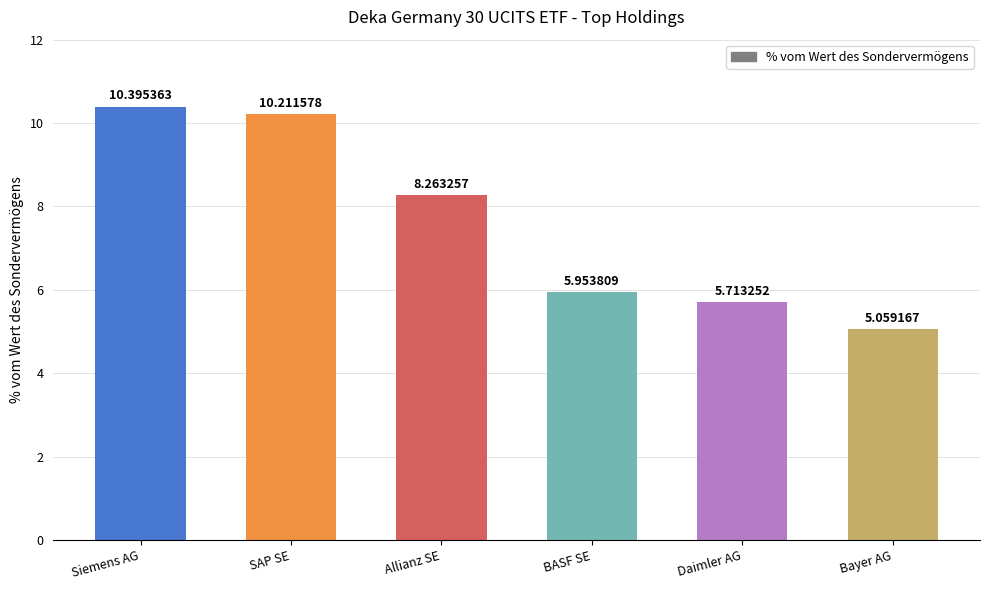

What is the label of the 3rd bar from the right?

BASF SE